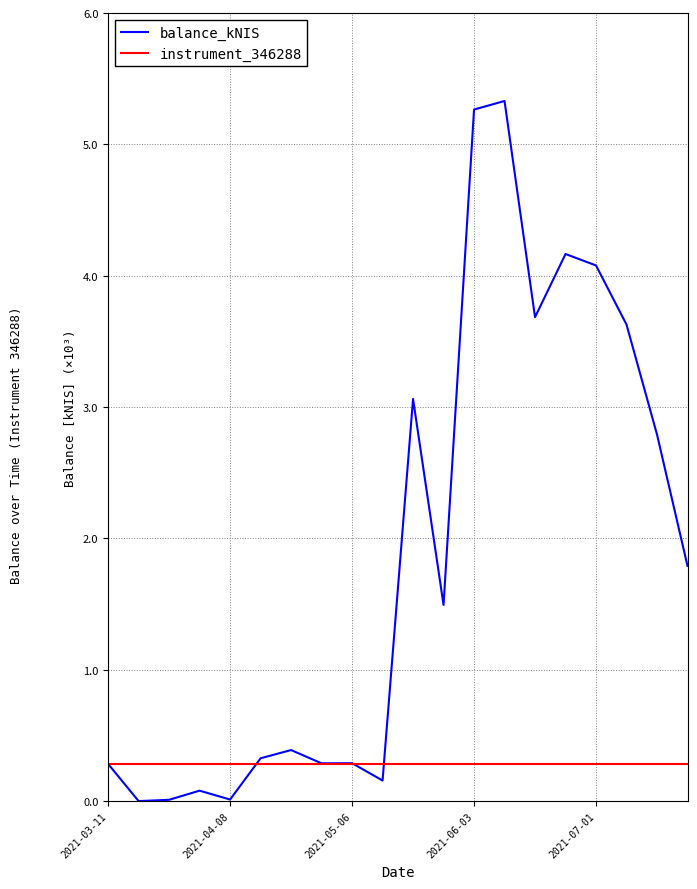

What are all the series names shown in the legend?

balance_kNIS, instrument_346288